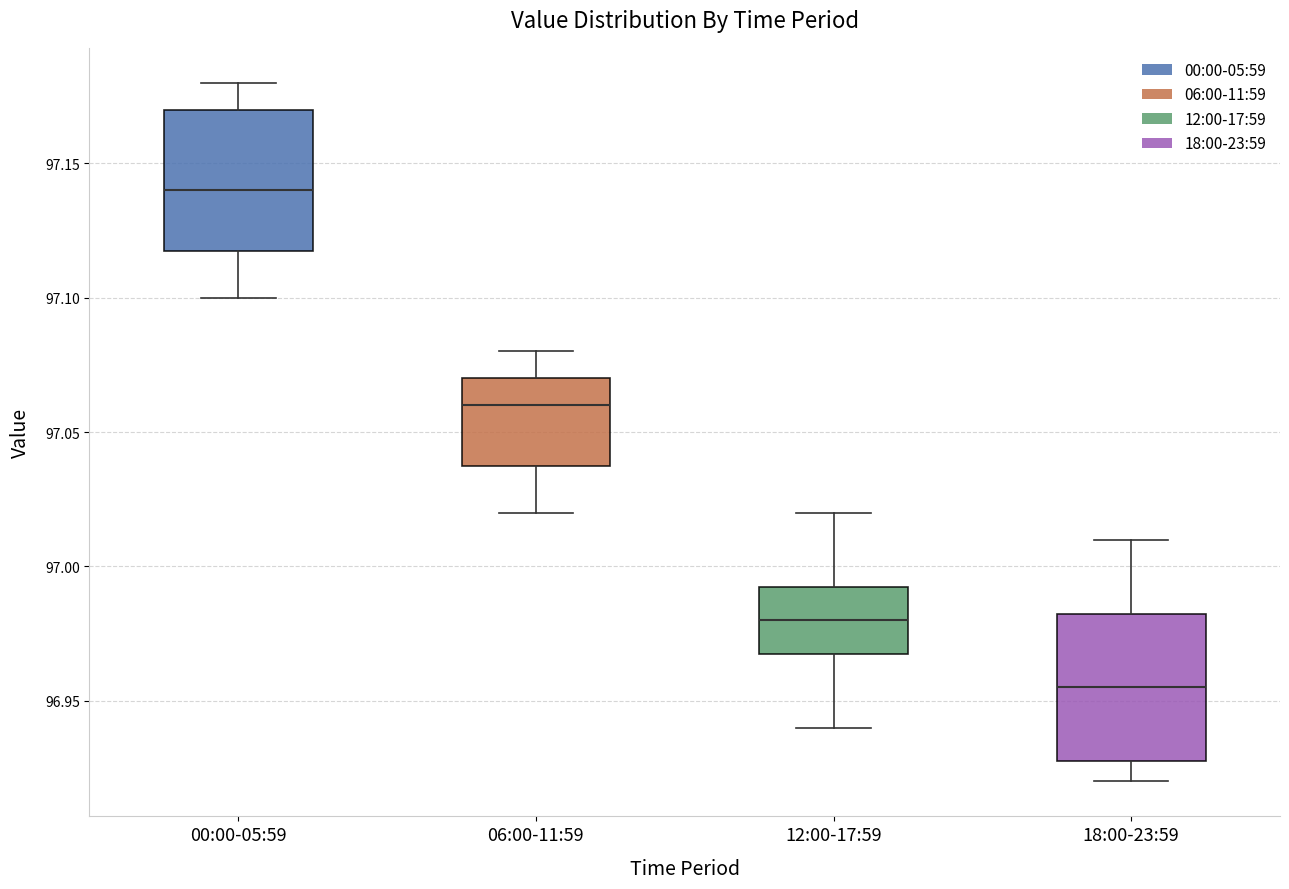

Reading left to right, read every box against the y-axis: the position of its median line, the range the box covers, and the ends of its whiskers. The values are not printed on the chart, so give them approximately, as read against the axis.

00:00-05:59: median 97.140, box 97.120 to 97.170, whiskers 97.100 to 97.180
06:00-11:59: median 97.060, box 97.040 to 97.070, whiskers 97.020 to 97.080
12:00-17:59: median 96.980, box 96.970 to 96.995, whiskers 96.940 to 97.020
18:00-23:59: median 96.955, box 96.930 to 96.985, whiskers 96.920 to 97.010